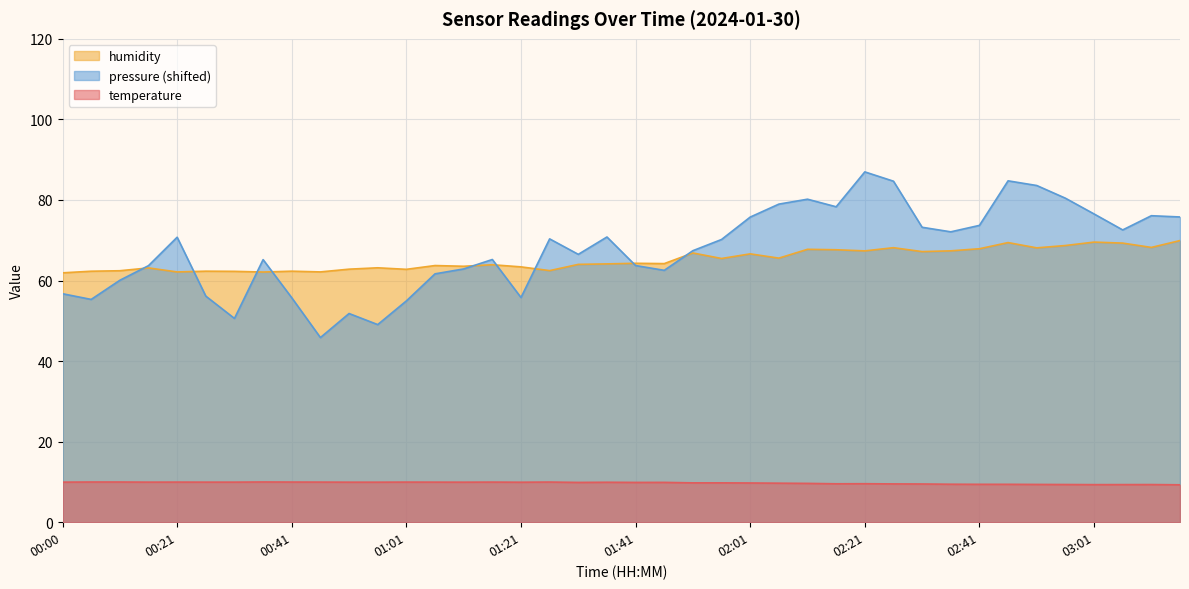

Between 00:26 and 00:41, which series saw the biggest shift?

temperature